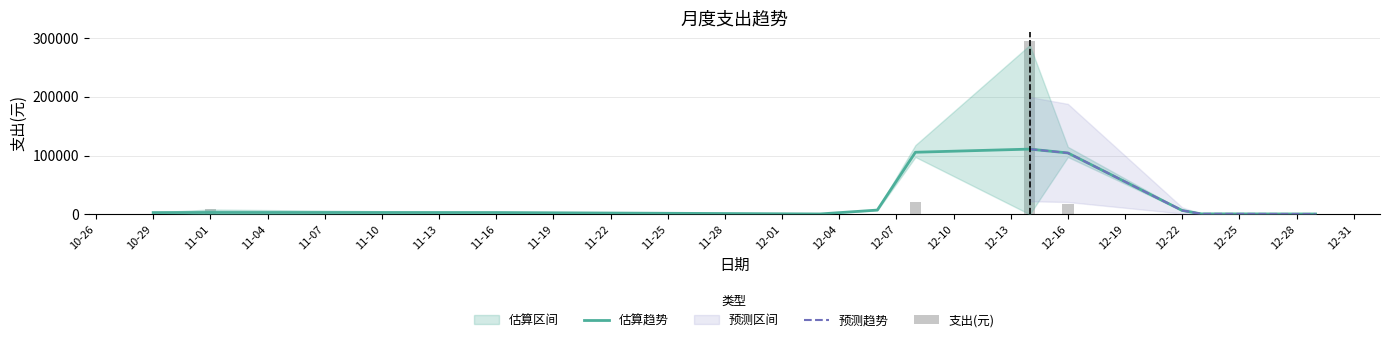

What is the greatest value displayed?

295200.0